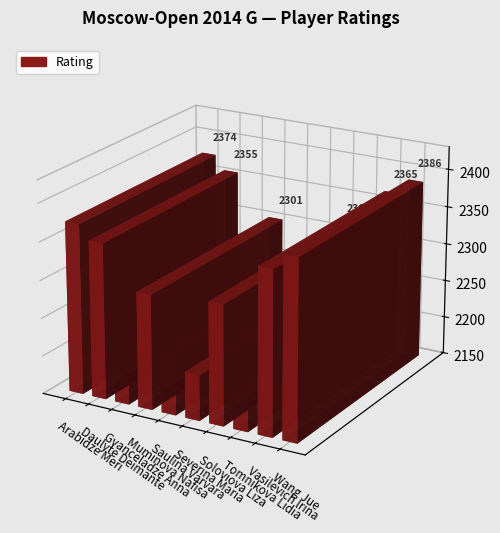

Is it true that the value at Soloviova Liza is 2308?

True